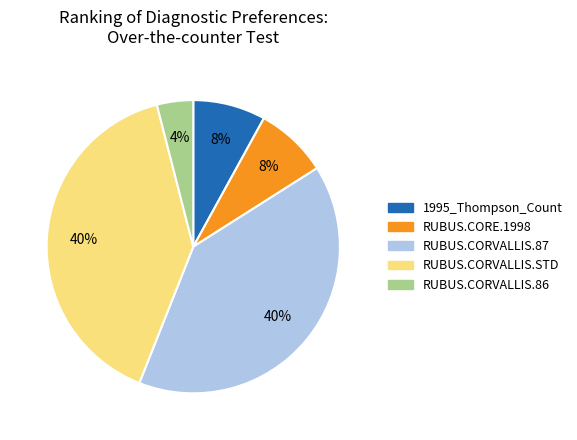

Combined, do RUBUS.CORE.1998 and RUBUS.CORVALLIS.STD account for over 50%?

No